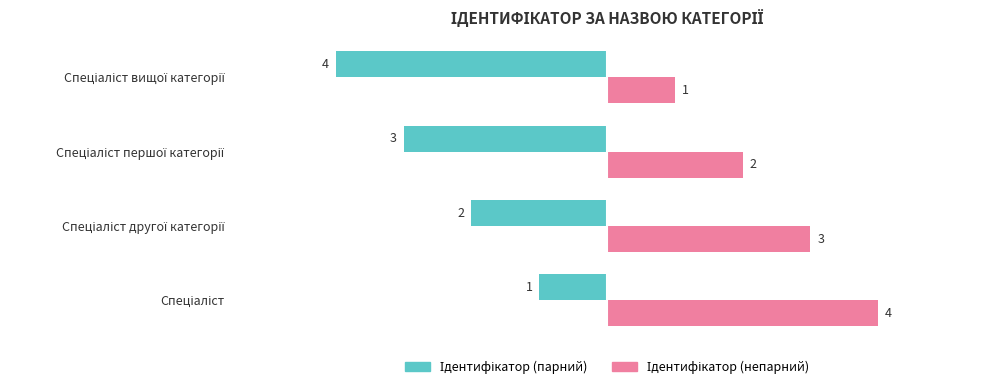

What is the smallest value displayed?

-4